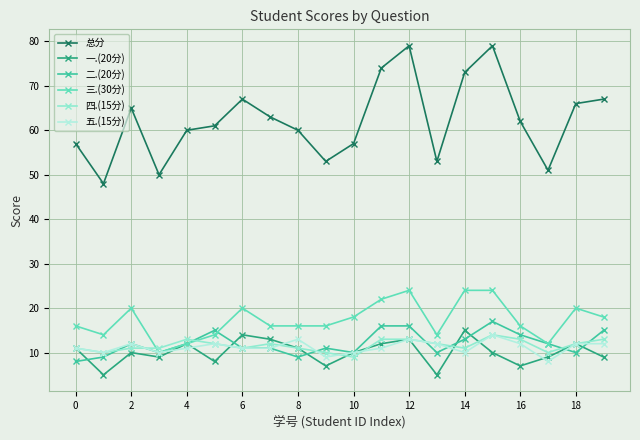

True or false: 三.(30分) and 总分 intersect in this chart.

False